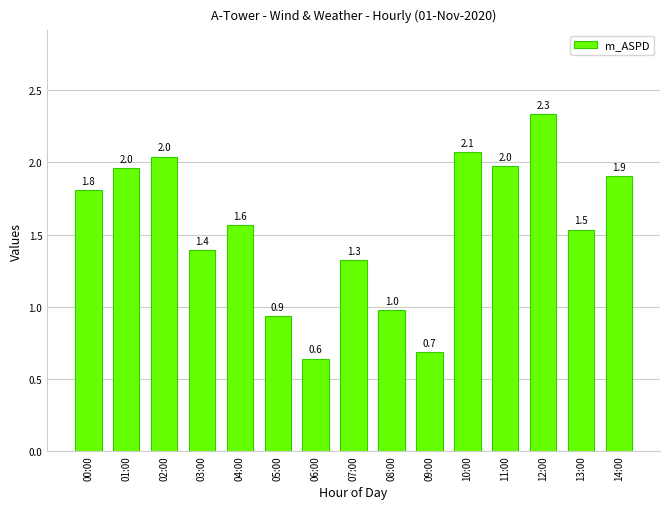

True or false: the data shows 1.4 at 03:00.

True